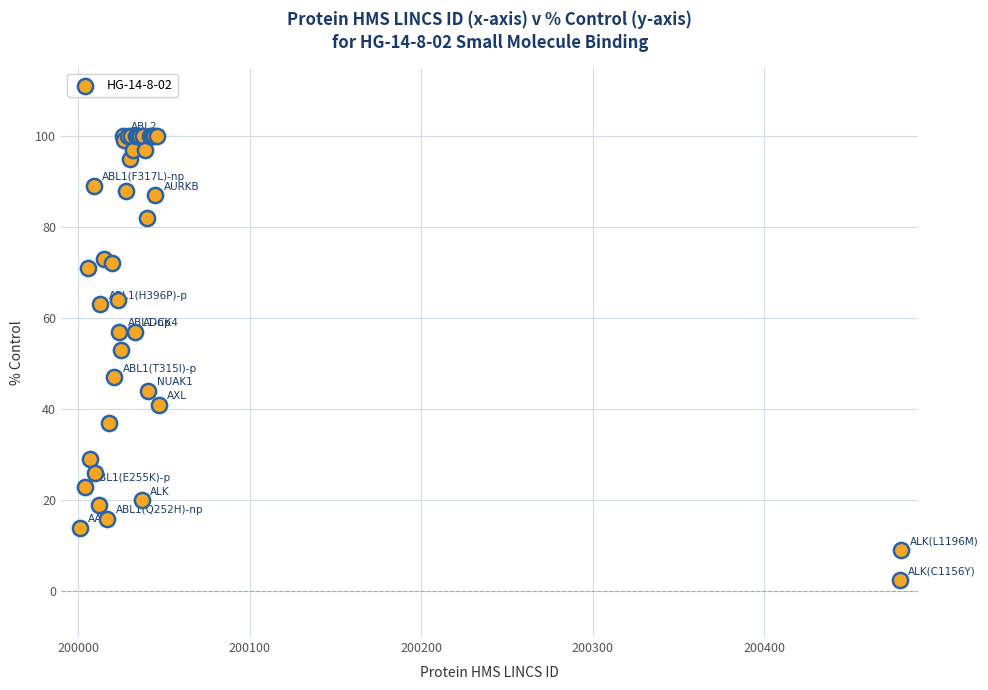

What Y value in the scatter plot is closest to 51?

53.0